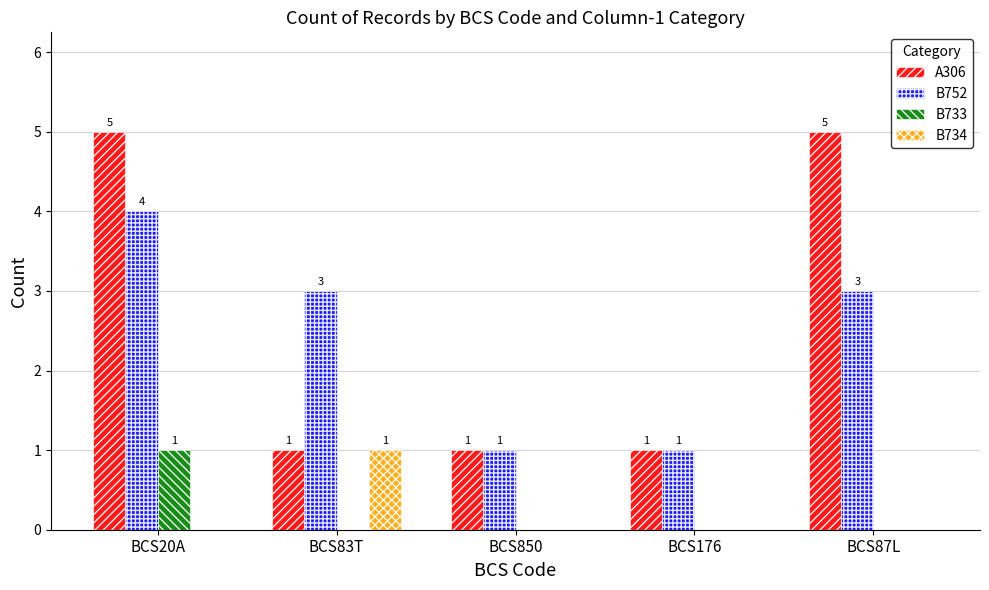

The value of B752 at BCS87L is 3. True or false?

True